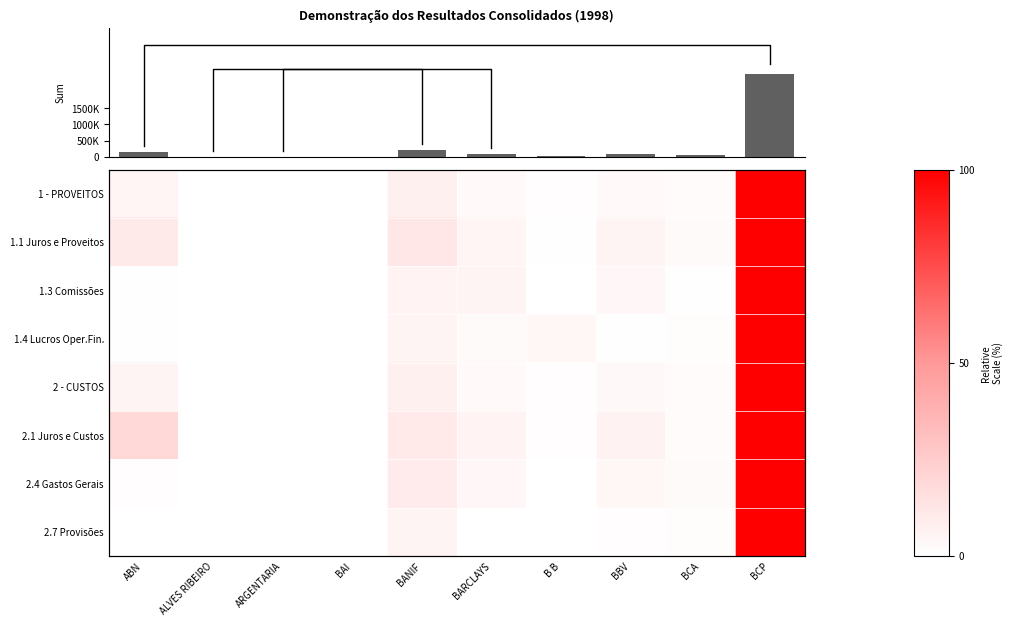

Is it true that 2.4 Gastos Gerais equals 0.3 at B B?

True